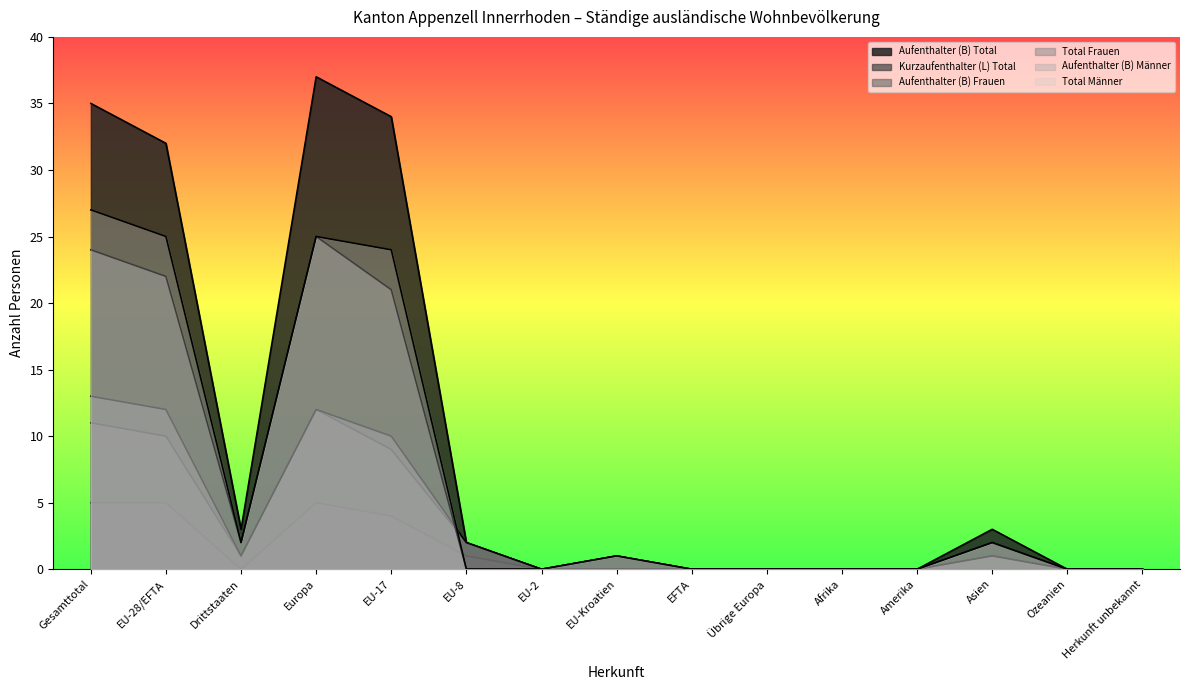

At which label is Aufenthalter (B) Total closest to 18?

EU-28/EFTA